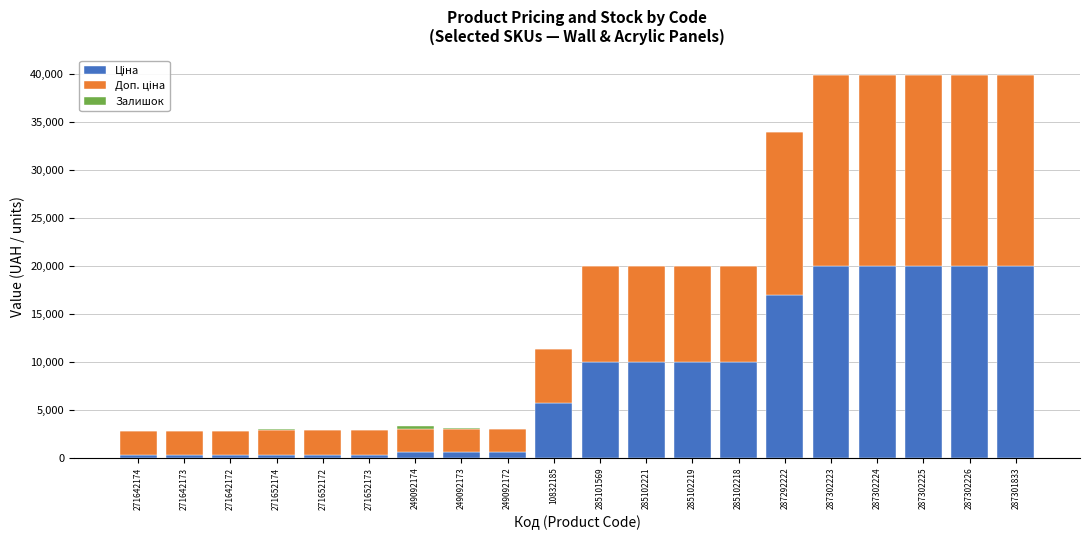

How many data points does each series have?

20